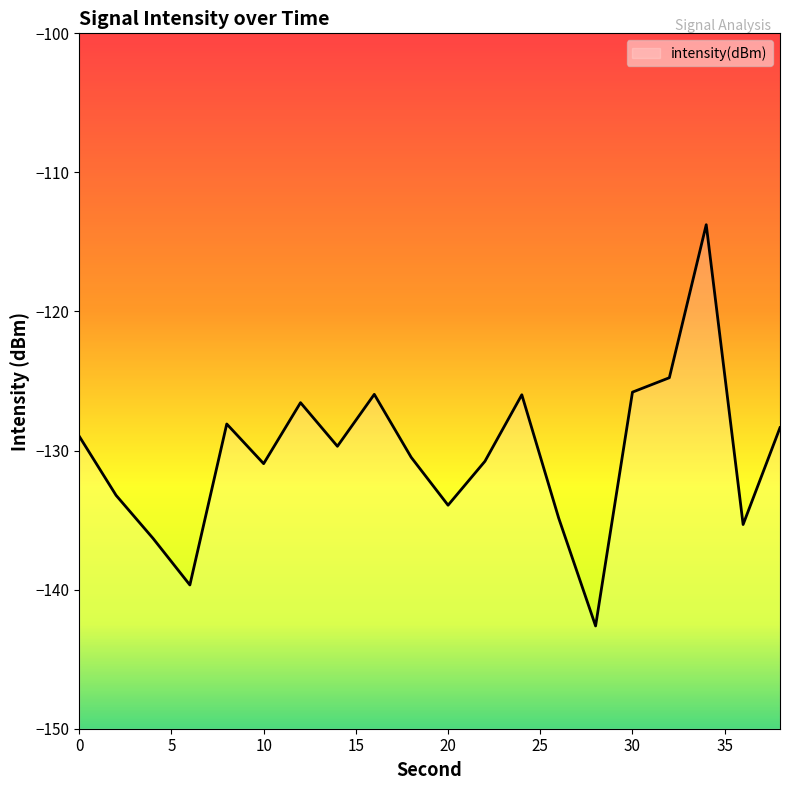

Does the chart have visible grid lines?

No